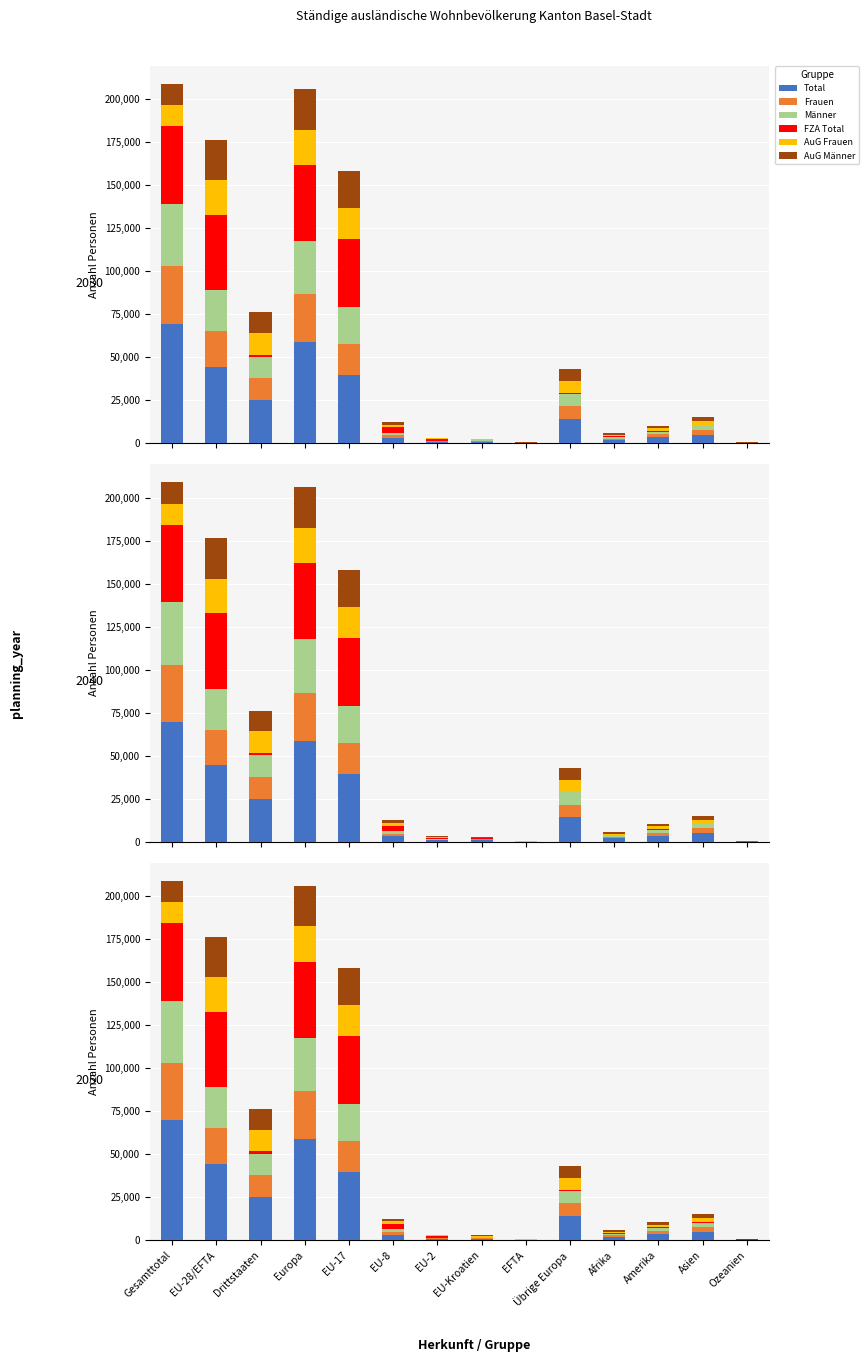

How many distinct data groups are displayed?

6